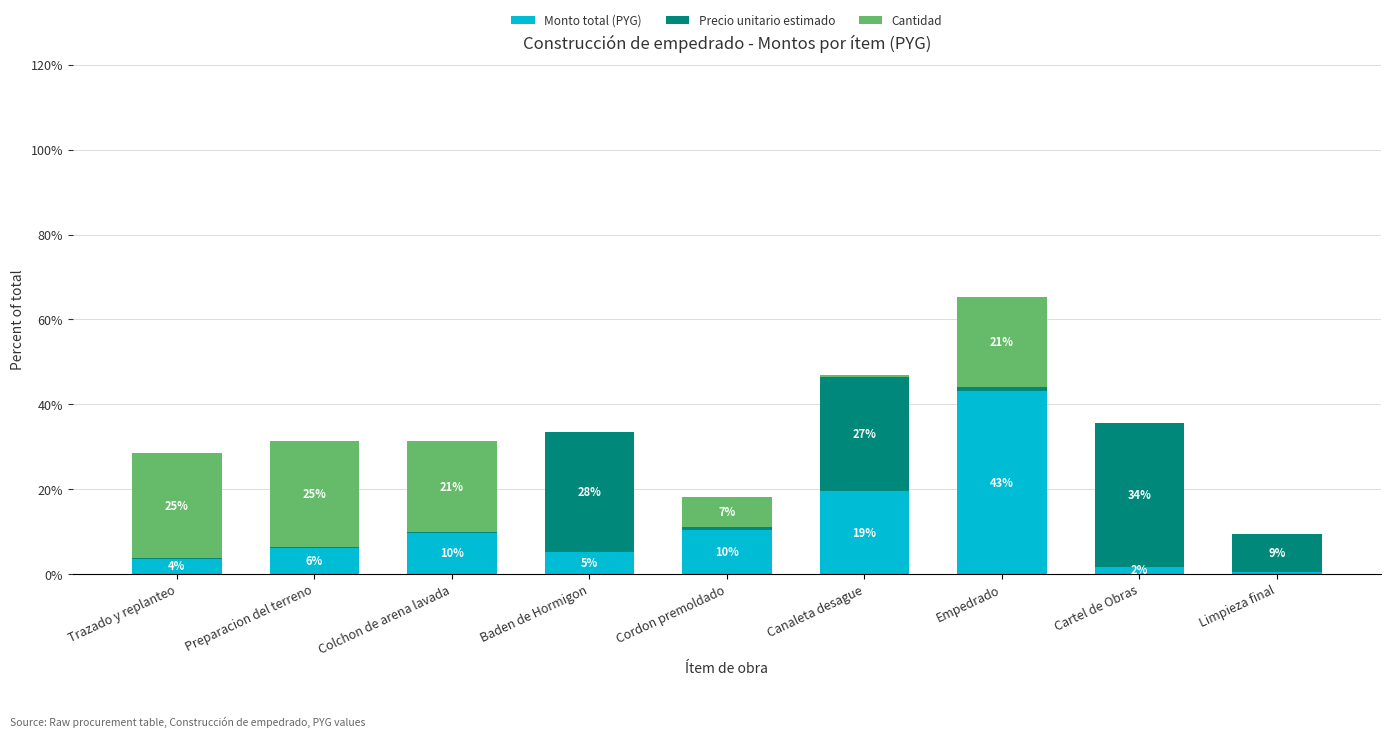

Where is Cantidad nearest to the value 12?

Cordon premoldado